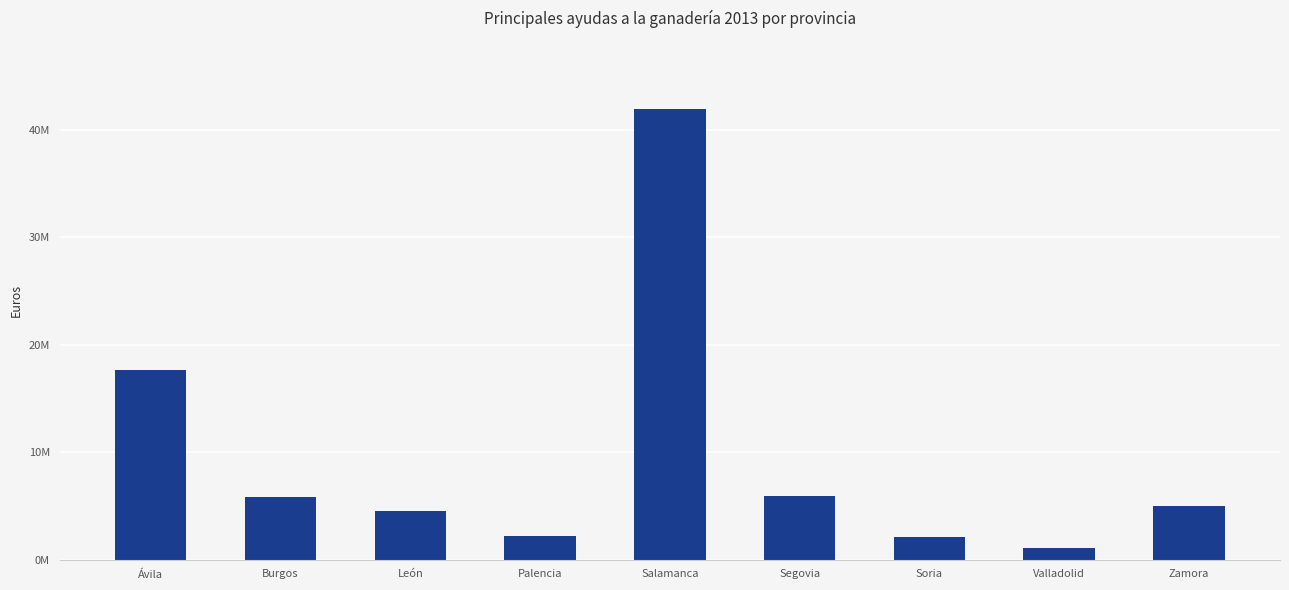

At which category does the chart reach its peak across all series?

Salamanca